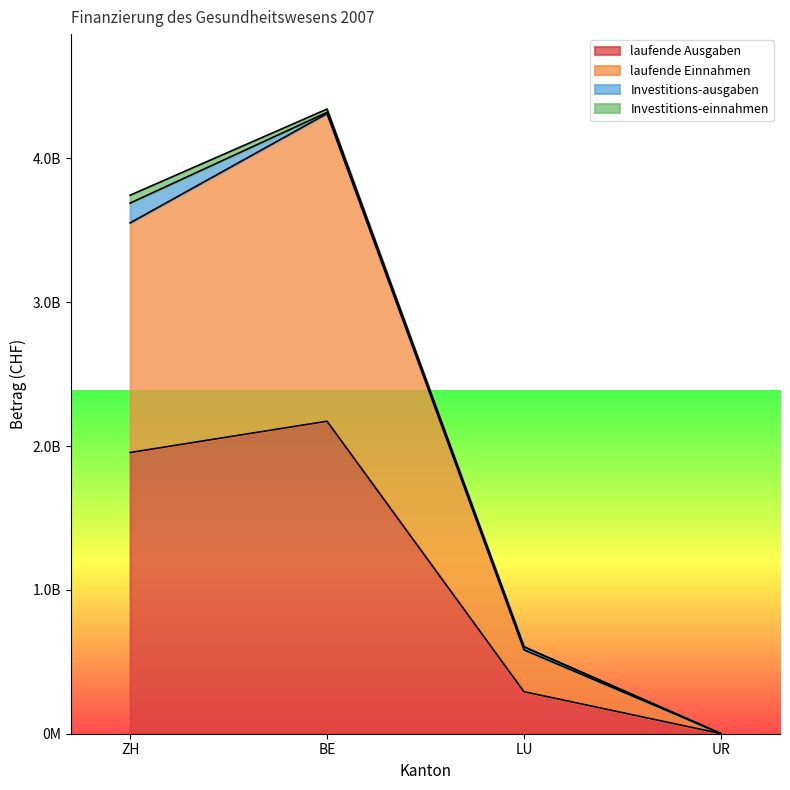

Does the chart display data point markers on the line(s)?

No